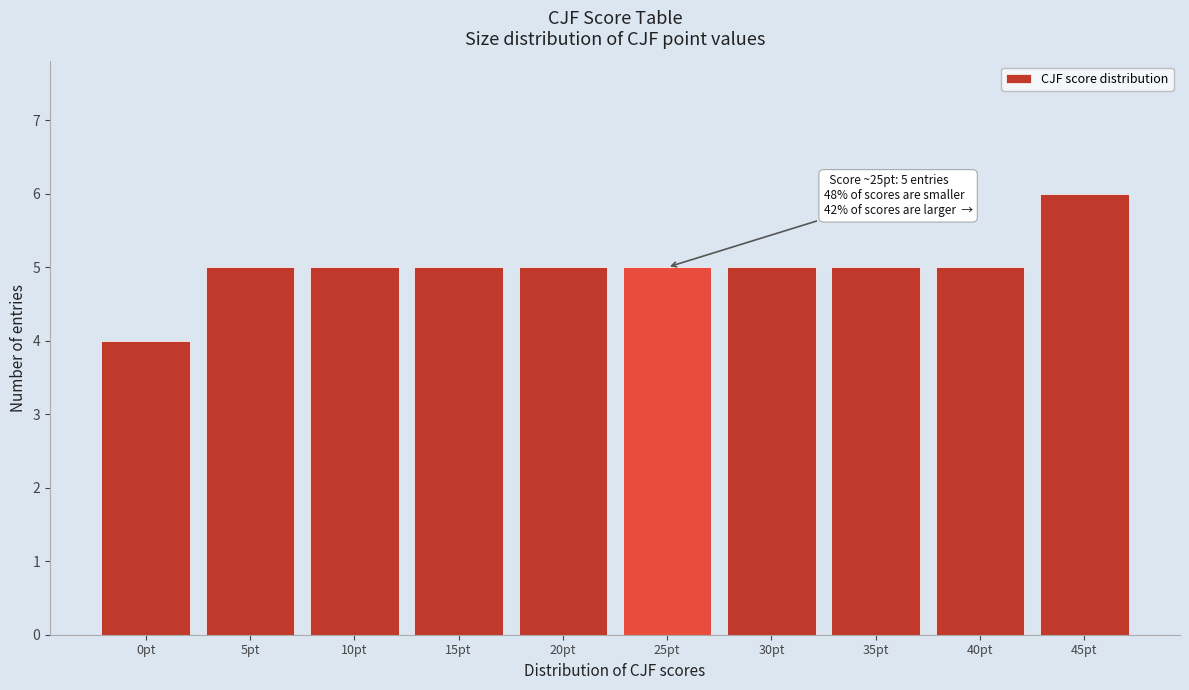

Reading left to right, extract all data points from this chart.

4	5	5	5	5	5	5	5	5	6